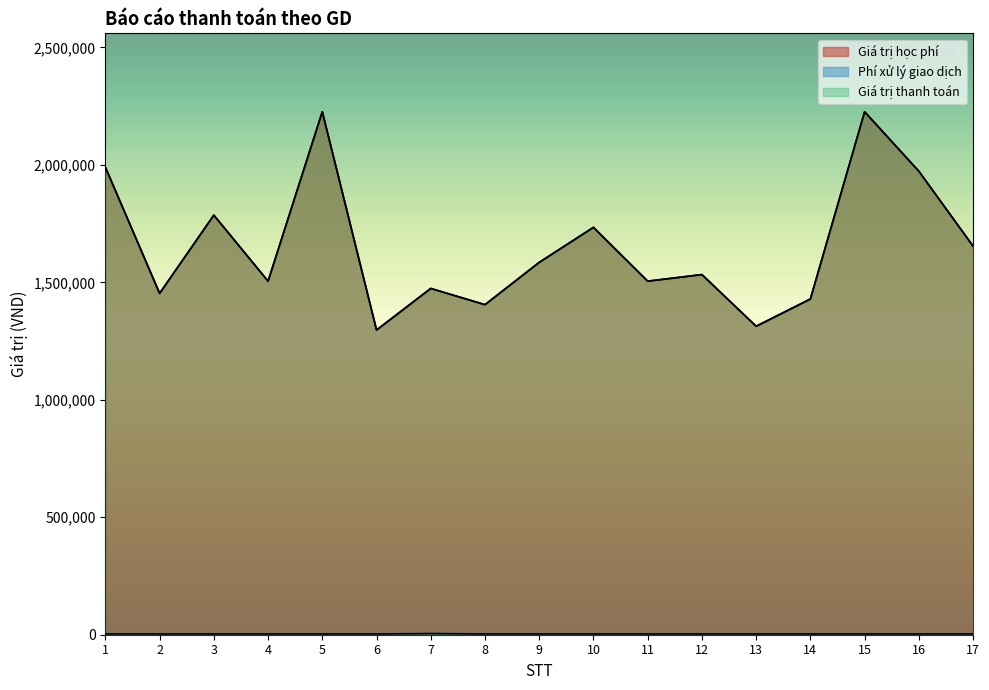

True or false: Giá trị học phí and Giá trị thanh toán intersect in this chart.

False